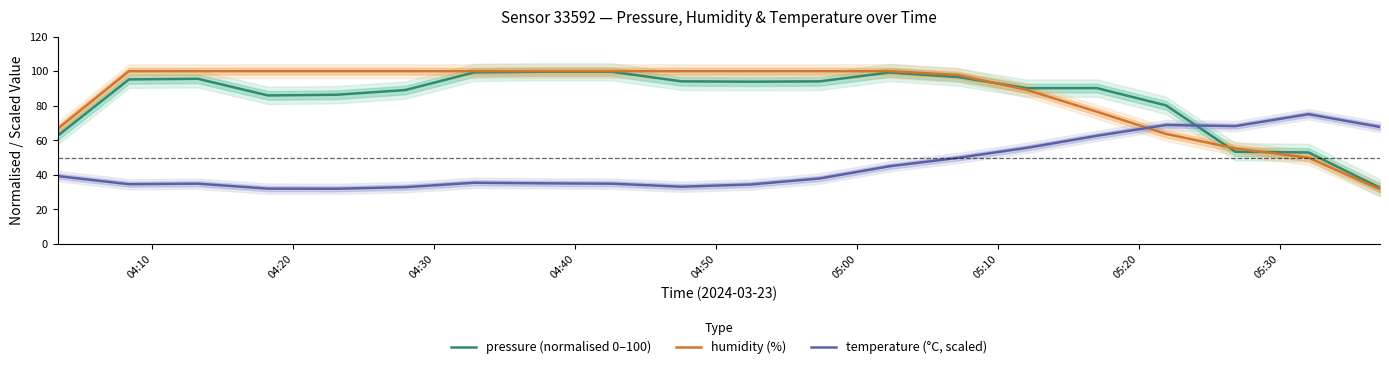

How many values in the humidity (%) series exceed 99?

12